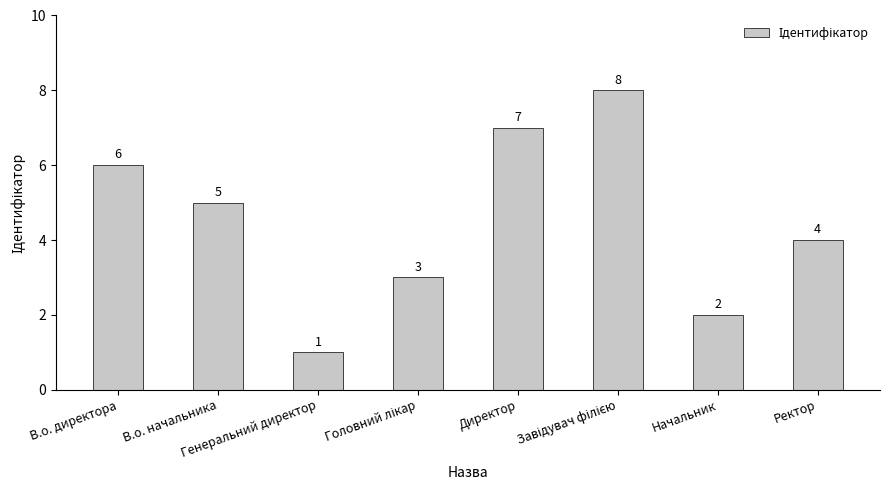

What is the minimum value shown in the chart?

1